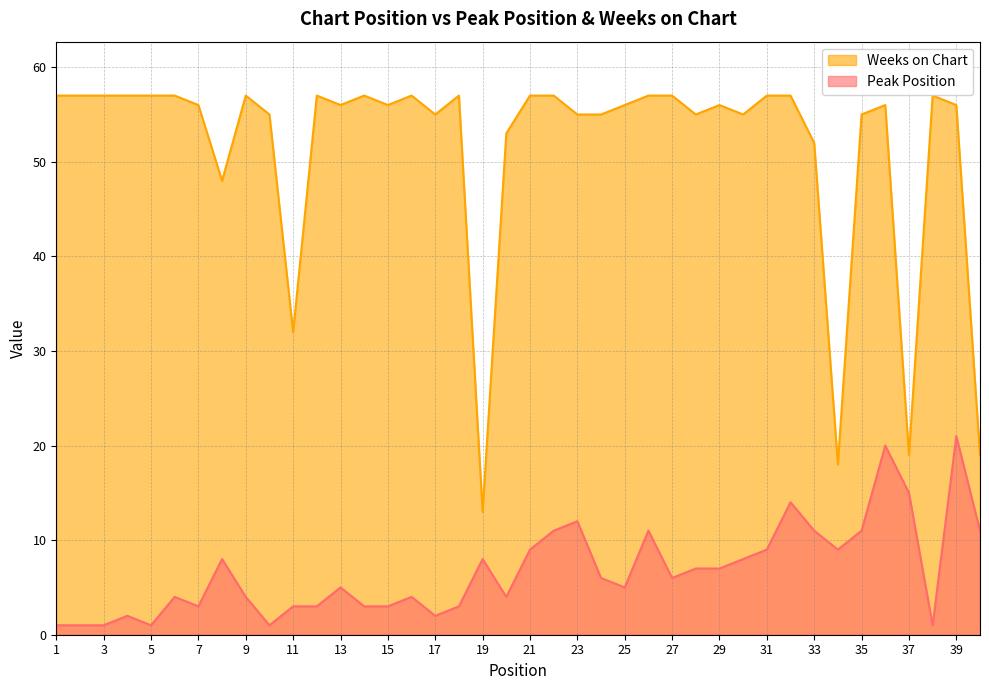

True or false: Peak Position and Weeks on Chart cross at least once.

False